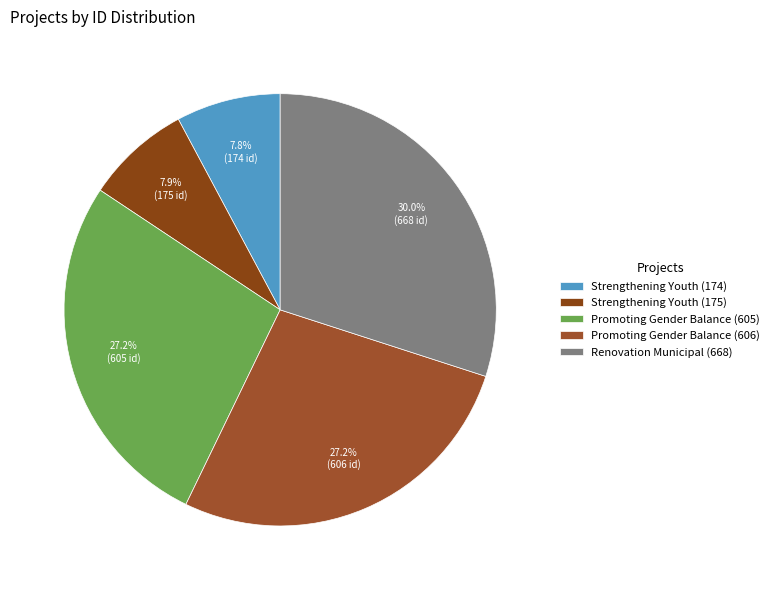

To the nearest percent, what is the difference between the largest and smallest slice percentages?

22%